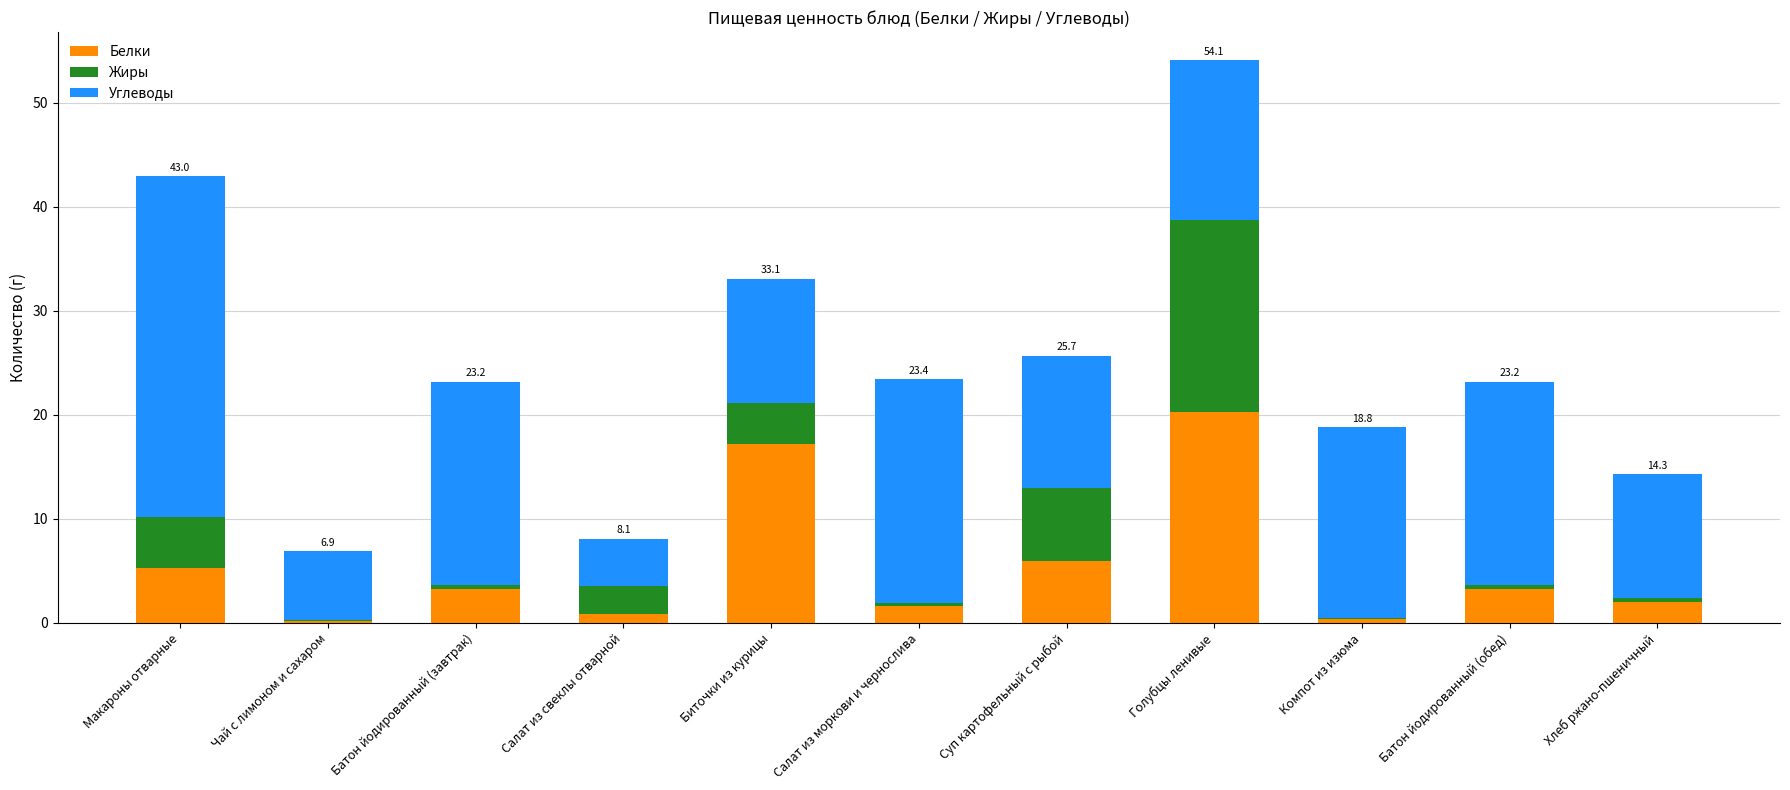

What is the total value across all series at Хлеб ржано-пшеничный?

14.3